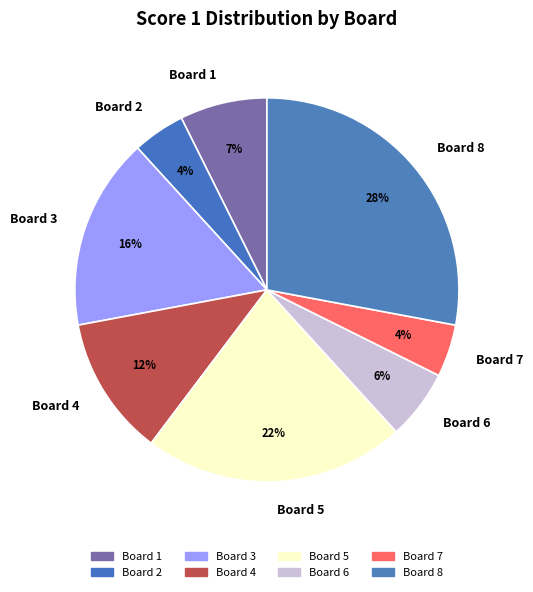

Is it true that Board 8 is 20% of the pie?

False